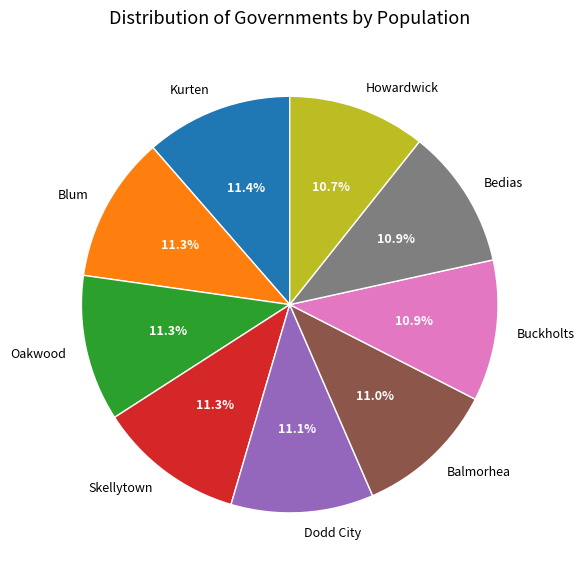

Is the sum of Blum and Skellytown greater than half?

No